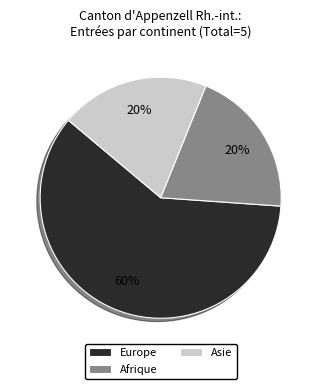

Approximately how many times larger is the value at Asie compared to Europe?

0.3